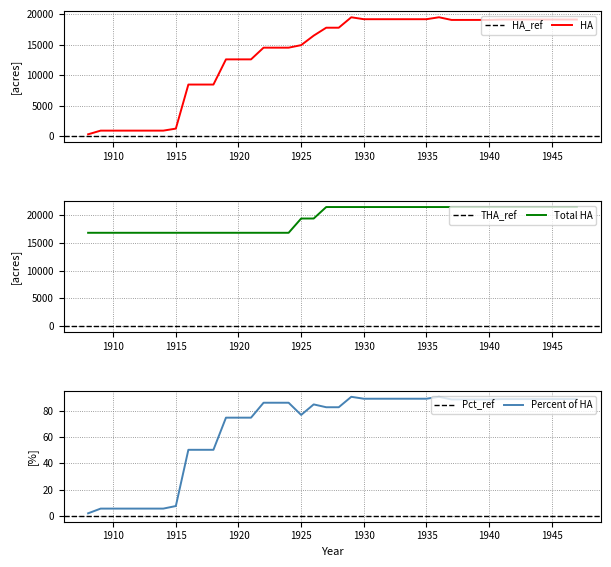

Between 1928 and 1934, which series saw the biggest shift?

HA